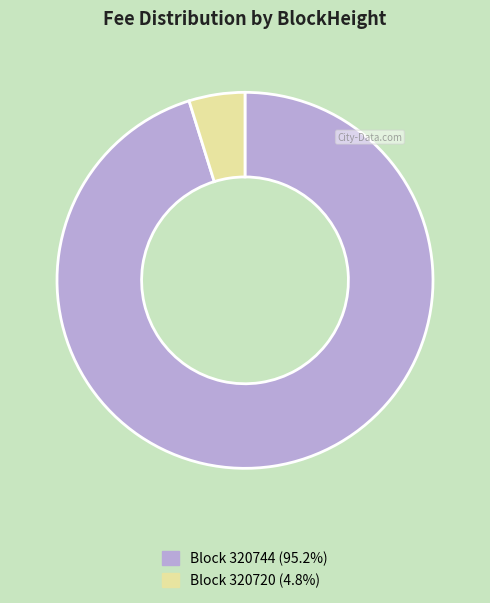

Is there a majority slice in this chart?

Yes